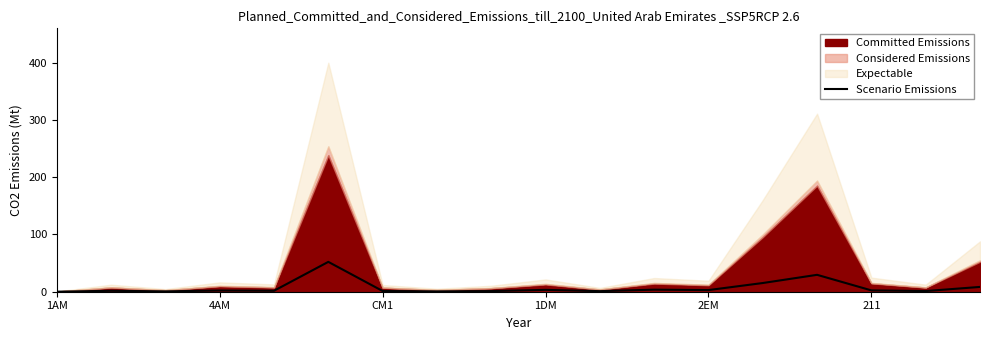

What is the difference between the second highest and second lowest values?

29.0